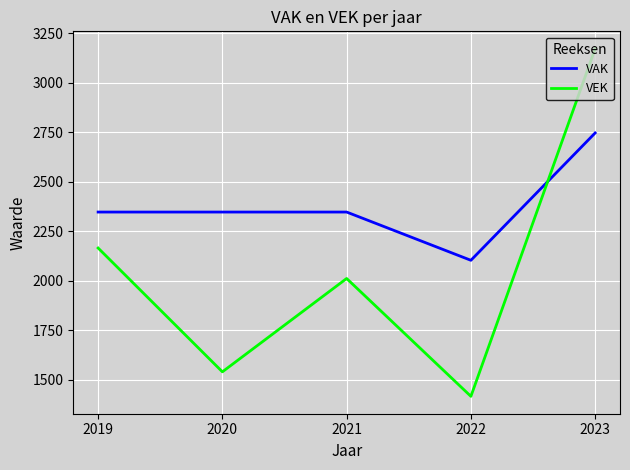

The value of VAK at 2023 is 2747. True or false?

True